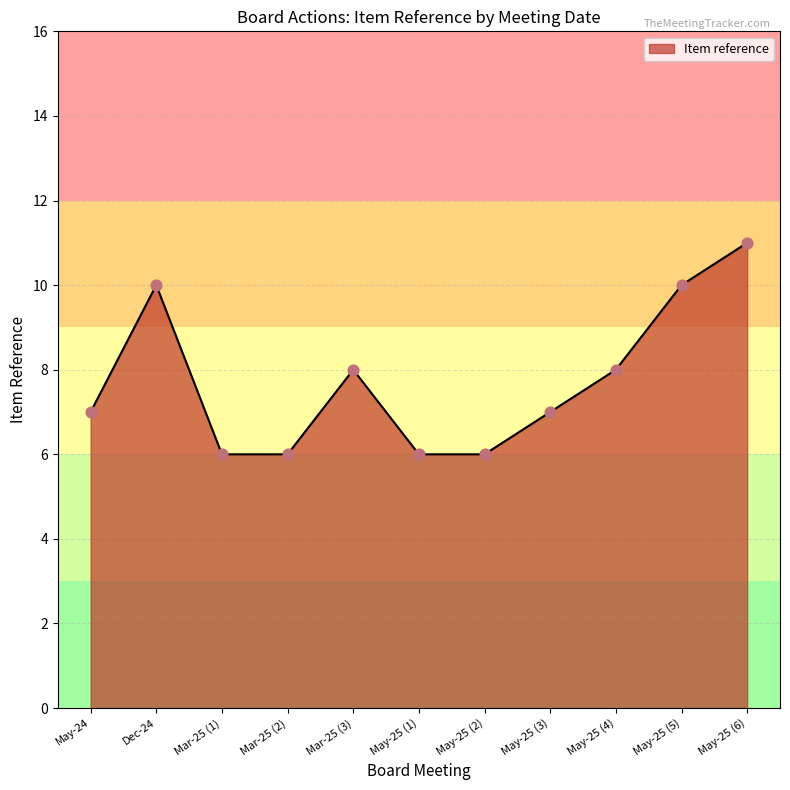

What is the ratio of the value at Mar-25 (1) to the value at May-24?

0.9